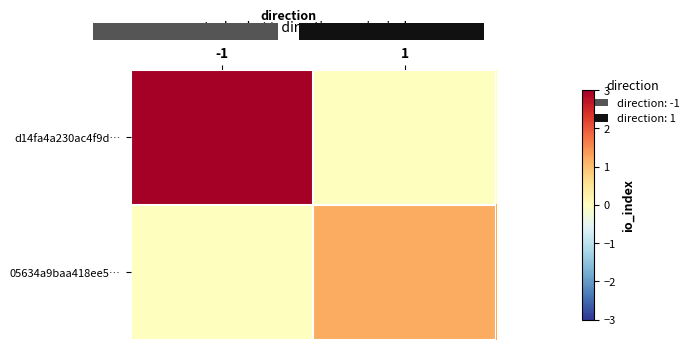

True or false: 05634a9baa418ee5… has a value of 0.6 at -1.

False